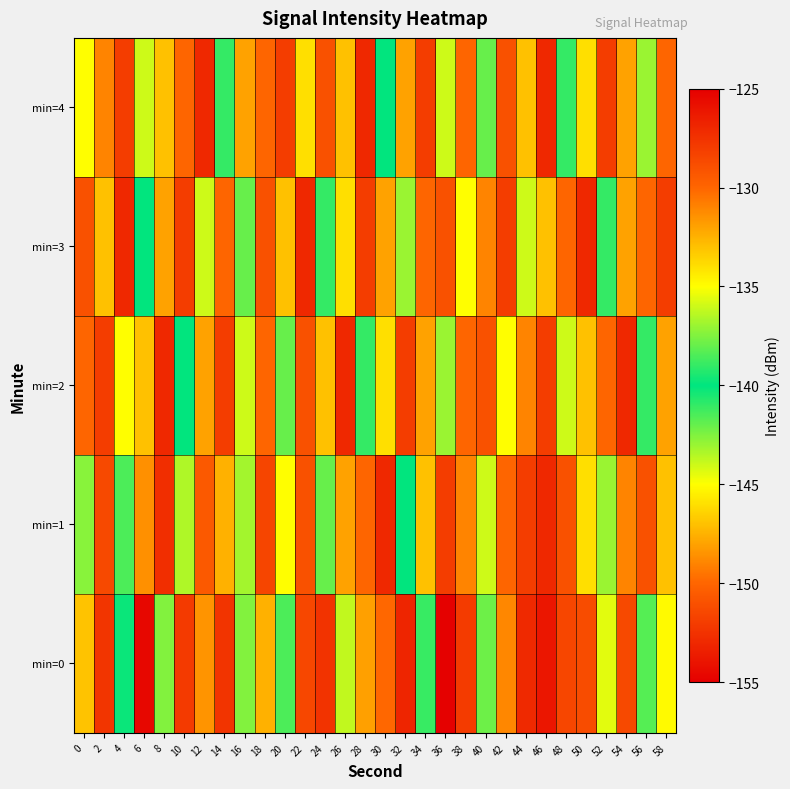

Reading left to right, list all the values displayed in this chart.

min=0: 0=-133.0	2=-127.7	4=-140.2	6=-125.4	8=-137.4	10=-127.9	12=-131.6	14=-127.6	16=-137.5	18=-132.5	20=-138.5	22=-128.6	24=-152.4	26=-136.2	28=-148.1	30=-130.1	32=-126.9	34=-141.1	36=-125.1	38=-128.0	40=-142.2	42=-131.1	44=-127.1	46=-126.2	48=-128.5	50=-128.8	52=-135.5	54=-128.6	56=-138.3	58=-145.1
min=1: 0=-137.3	2=-128.6	4=-141.5	6=-131.4	8=-127.3	10=-136.5	12=-129.4	14=-132.5	16=-136.8	18=-128.4	20=-135.0	22=-129.0	24=-138.0	26=-132.0	28=-130.0	30=-127.0	32=-140.0	34=-133.0	36=-128.0	38=-131.0	40=-136.0	42=-130.0	44=-128.0	46=-127.0	48=-129.0	50=-134.0	52=-137.0	54=-131.0	56=-129.0	58=-133.0
min=2: 0=-130.0	2=-128.0	4=-135.0	6=-133.0	8=-127.0	10=-140.0	12=-132.0	14=-128.0	16=-136.0	18=-130.0	20=-138.0	22=-129.0	24=-133.0	26=-127.0	28=-141.0	30=-134.0	32=-128.0	34=-132.0	36=-137.0	38=-130.0	40=-129.0	42=-135.0	44=-131.0	46=-128.0	48=-136.0	50=-133.0	52=-130.0	54=-127.0	56=-139.0	58=-132.0
min=3: 0=-129.0	2=-133.0	4=-127.0	6=-140.0	8=-132.0	10=-128.0	12=-136.0	14=-130.0	16=-138.0	18=-129.0	20=-133.0	22=-127.0	24=-141.0	26=-134.0	28=-128.0	30=-132.0	32=-137.0	34=-130.0	36=-129.0	38=-135.0	40=-131.0	42=-128.0	44=-136.0	46=-133.0	48=-130.0	50=-127.0	52=-139.0	54=-132.0	56=-130.0	58=-128.0
min=4: 0=-135.0	2=-131.0	4=-128.0	6=-136.0	8=-133.0	10=-130.0	12=-127.0	14=-139.0	16=-132.0	18=-130.0	20=-128.0	22=-134.0	24=-129.0	26=-133.0	28=-127.0	30=-140.0	32=-132.0	34=-128.0	36=-136.0	38=-130.0	40=-138.0	42=-129.0	44=-133.0	46=-127.0	48=-141.0	50=-134.0	52=-128.0	54=-132.0	56=-137.0	58=-130.0